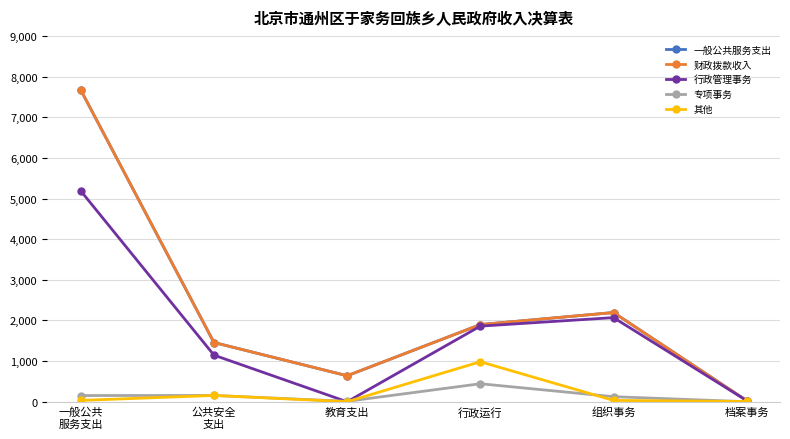

True or false: 其他 and 一般公共服务支出 intersect in this chart.

False